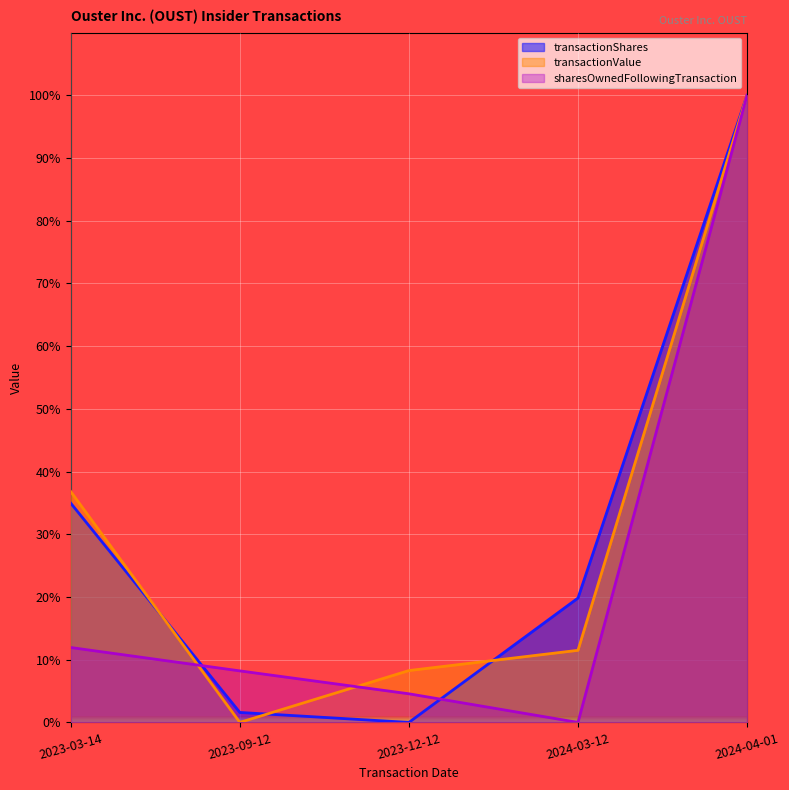

Where is sharesOwnedFollowingTransaction nearest to the value 50?

2023-03-14